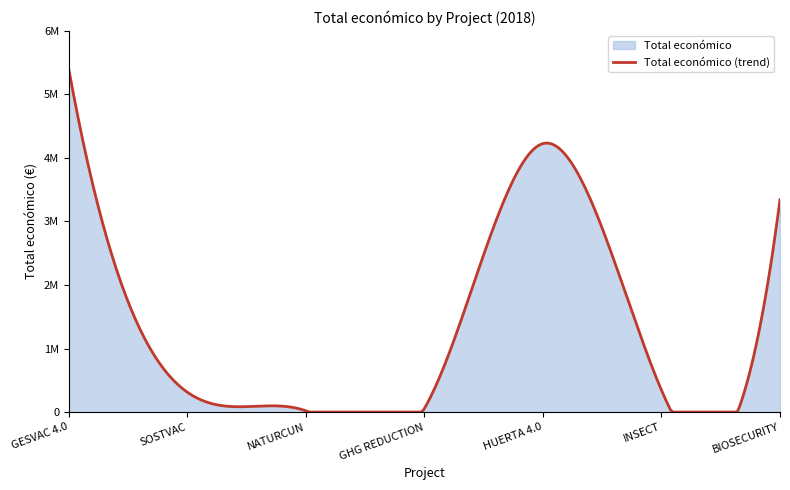

What is the minimum value shown in the chart?

19478